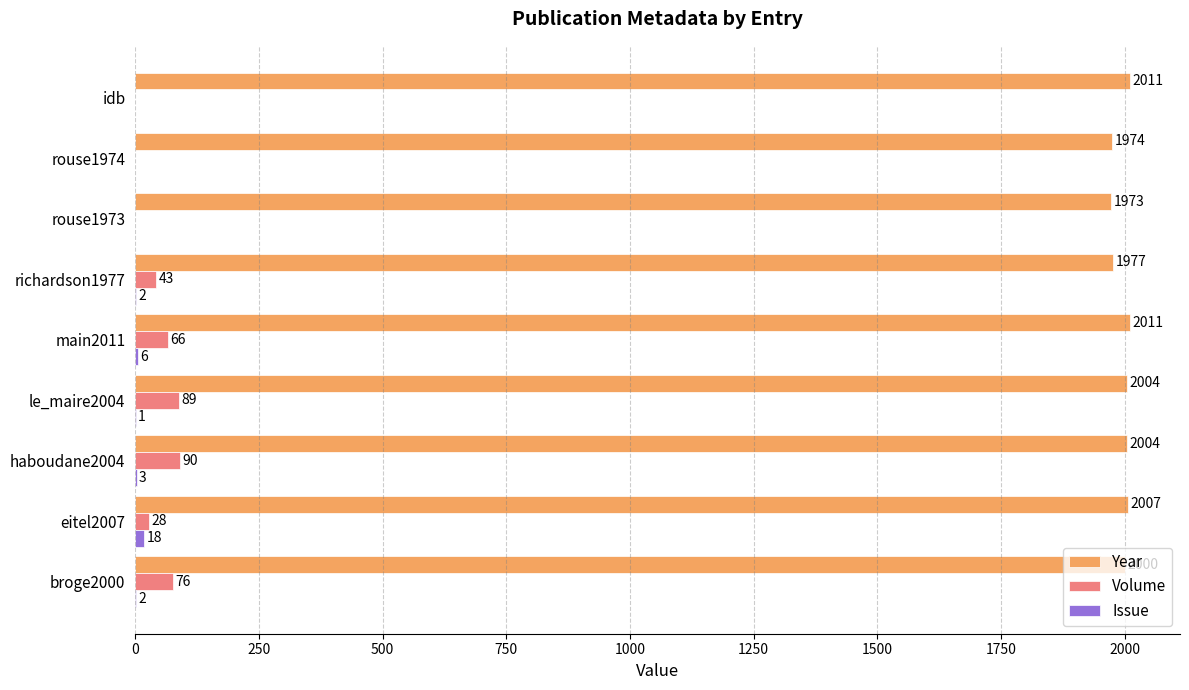

What is the sum of all Year values?

17961